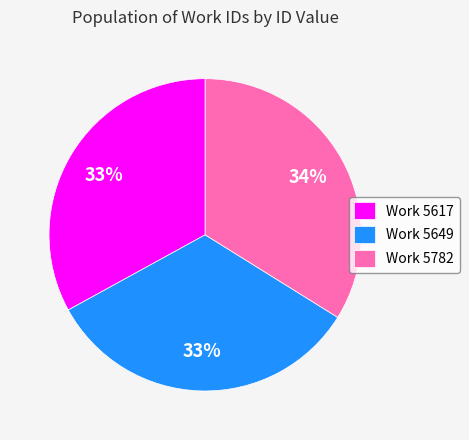

Between Work 5782 and Work 5617, which is larger?

Work 5782